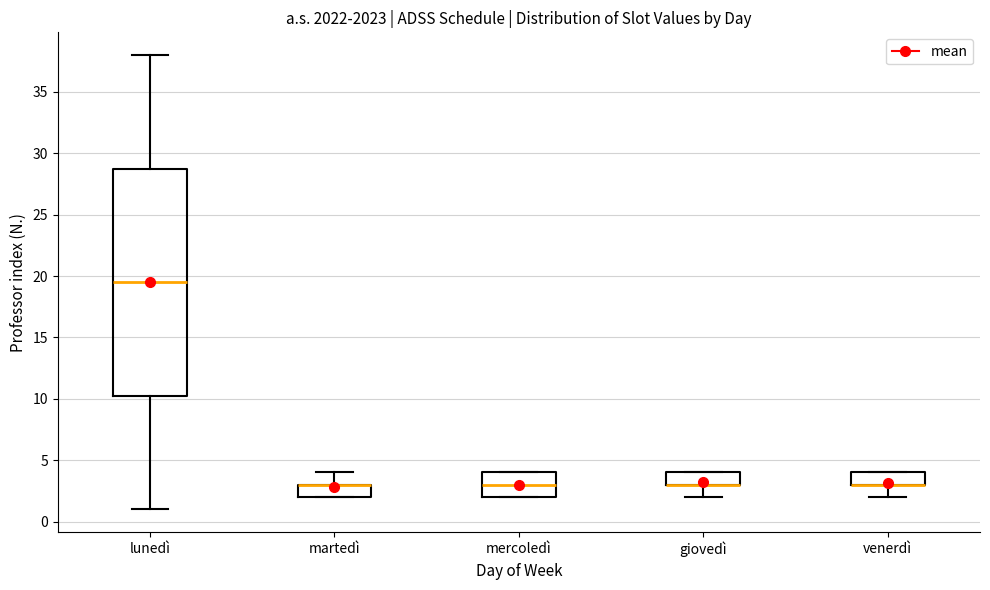

Which box is the tallest, from its lower edge to its upper edge?

lunedì